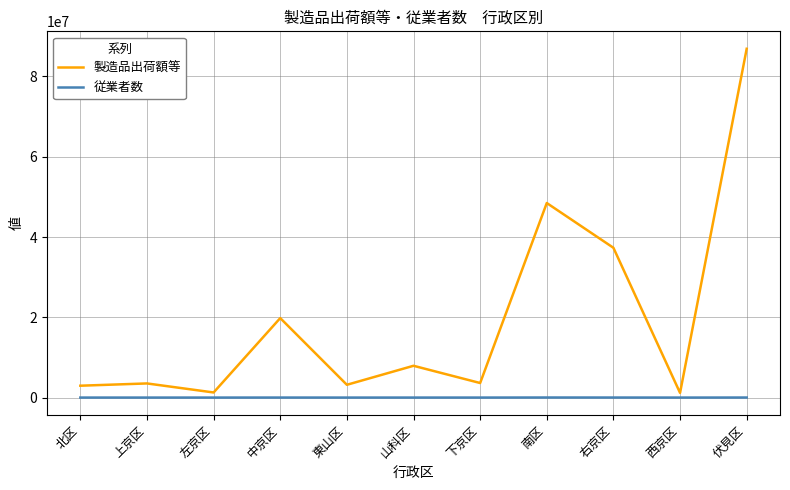

True or false: 製造品出荷額等 has a value of 7921455 at 山科区.

True